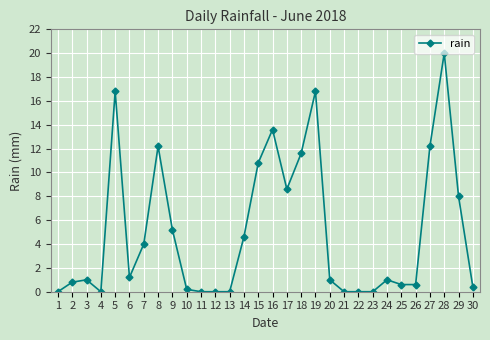

What is the value of the 16th point from the left?

13.6